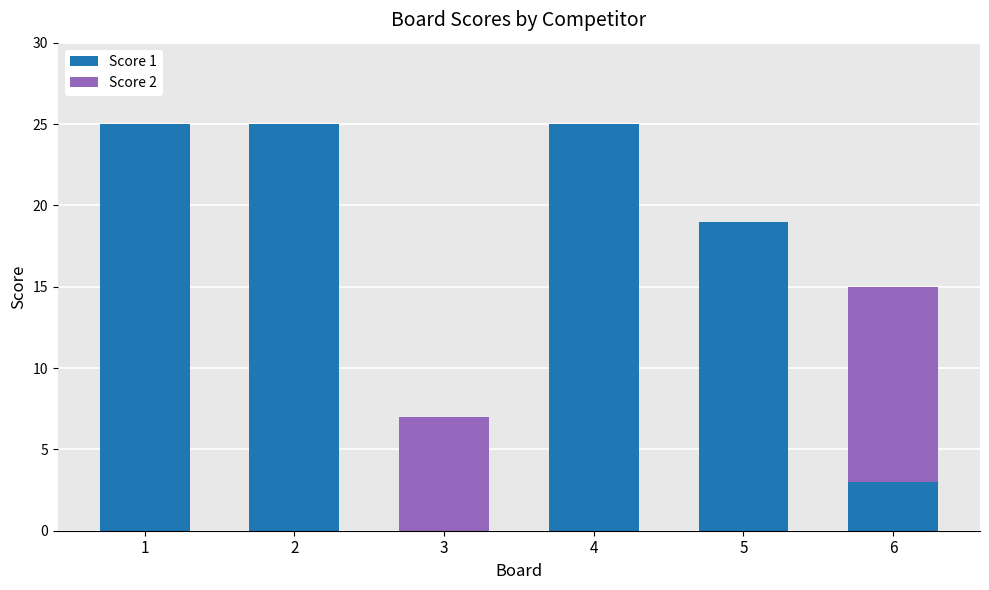

What value does the Score 1 series have at 2?

25